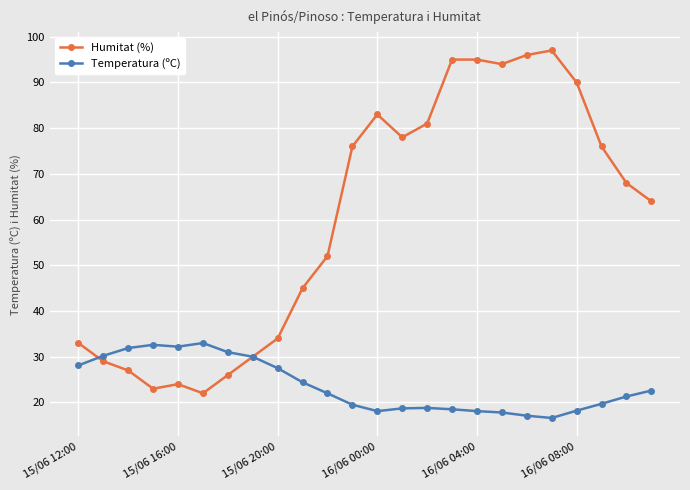

List the series in order of their peak value, highest first.

Humitat (%), Temperatura (ºC)